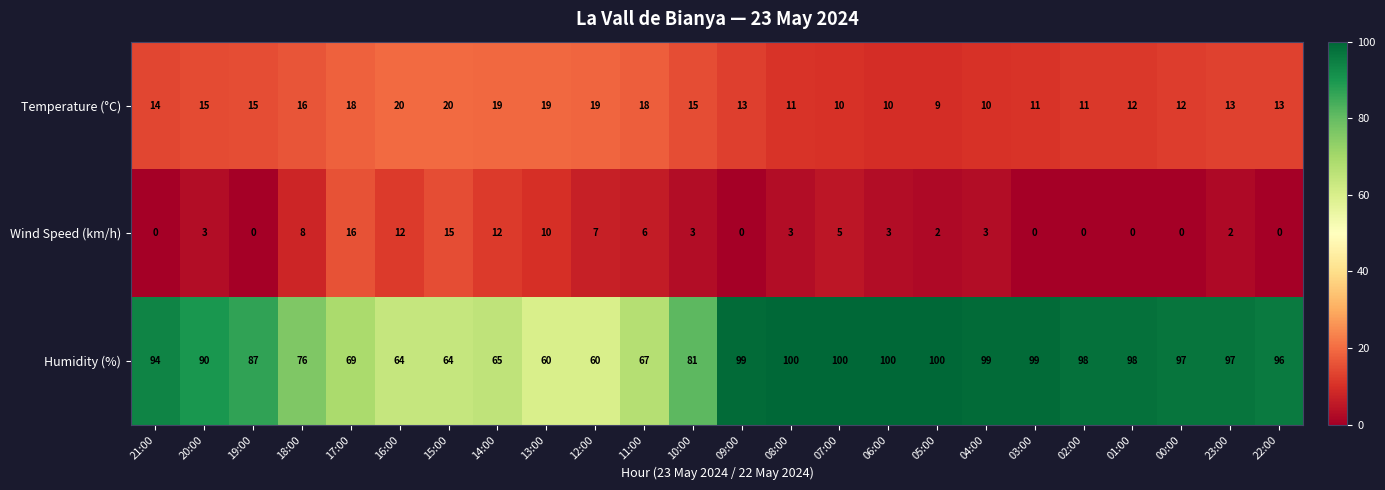

Is the value of Wind Speed (km/h) at 02:00 greater than the value of Temperature (°C) at 02:00?

No